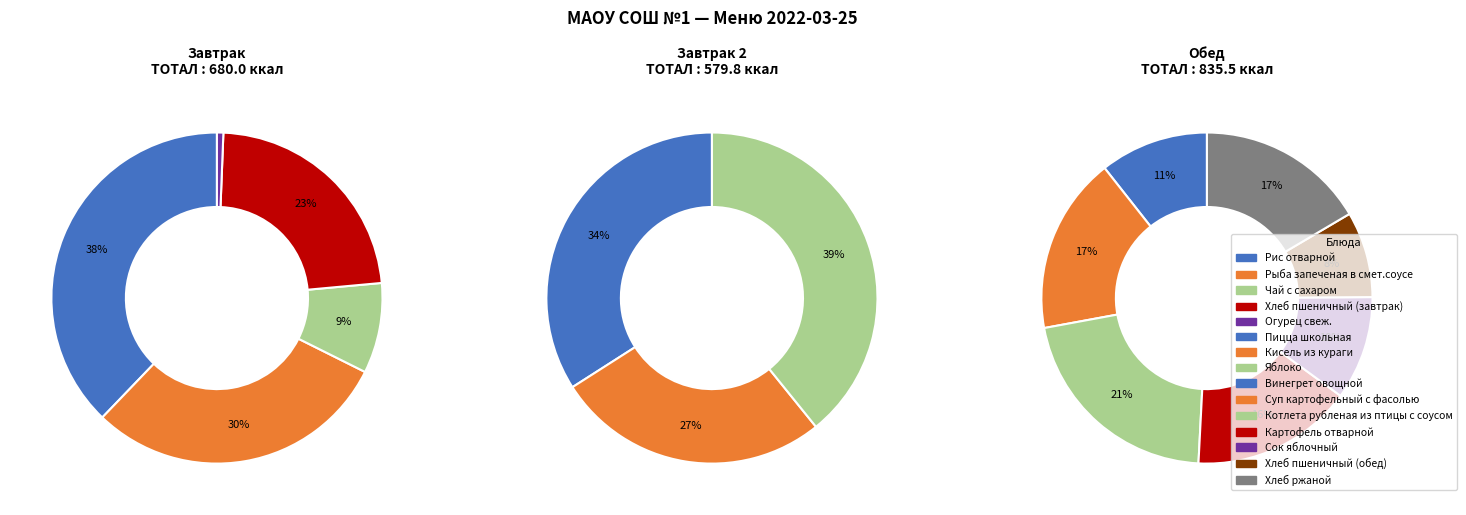

Which has a higher value, Пицца школьная or Рыба запеченая в смет.соусе?

Рыба запеченая в смет.соусе